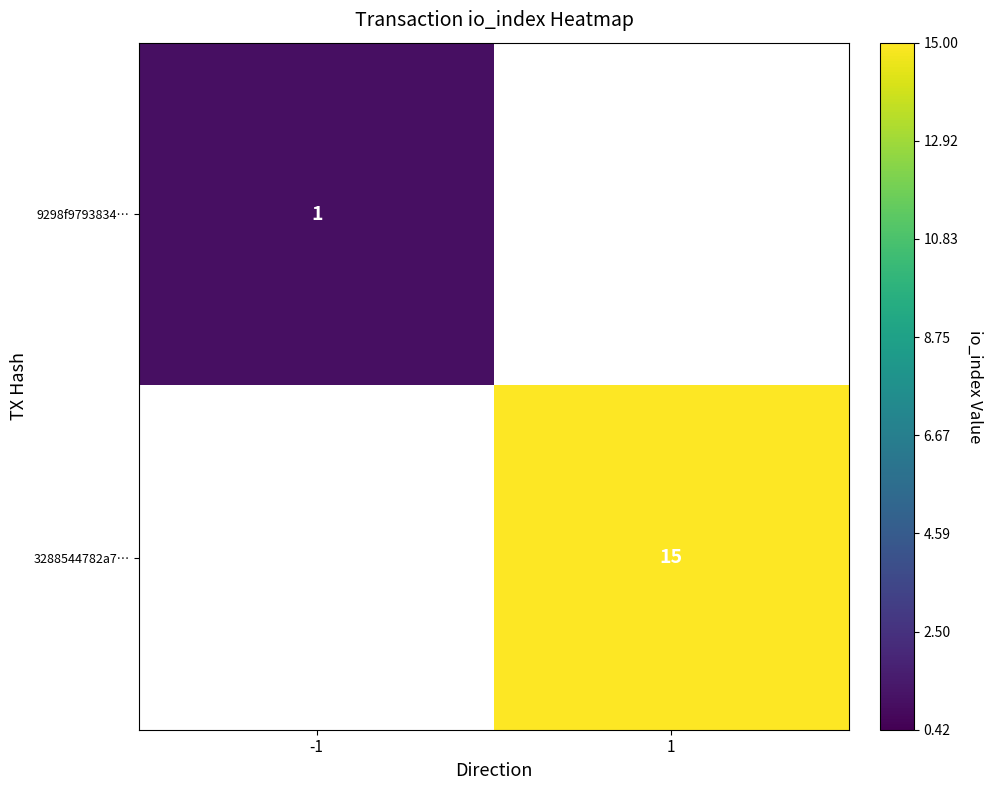

How many distinct data groups are displayed?

2